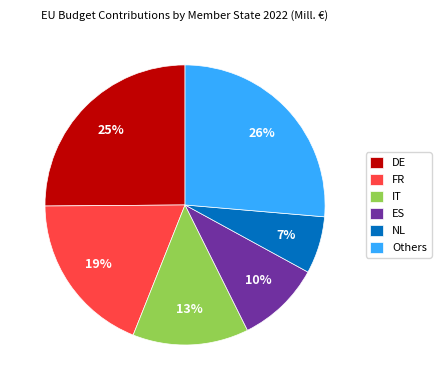

What is the ratio of the value at ES to the value at Others?

0.4